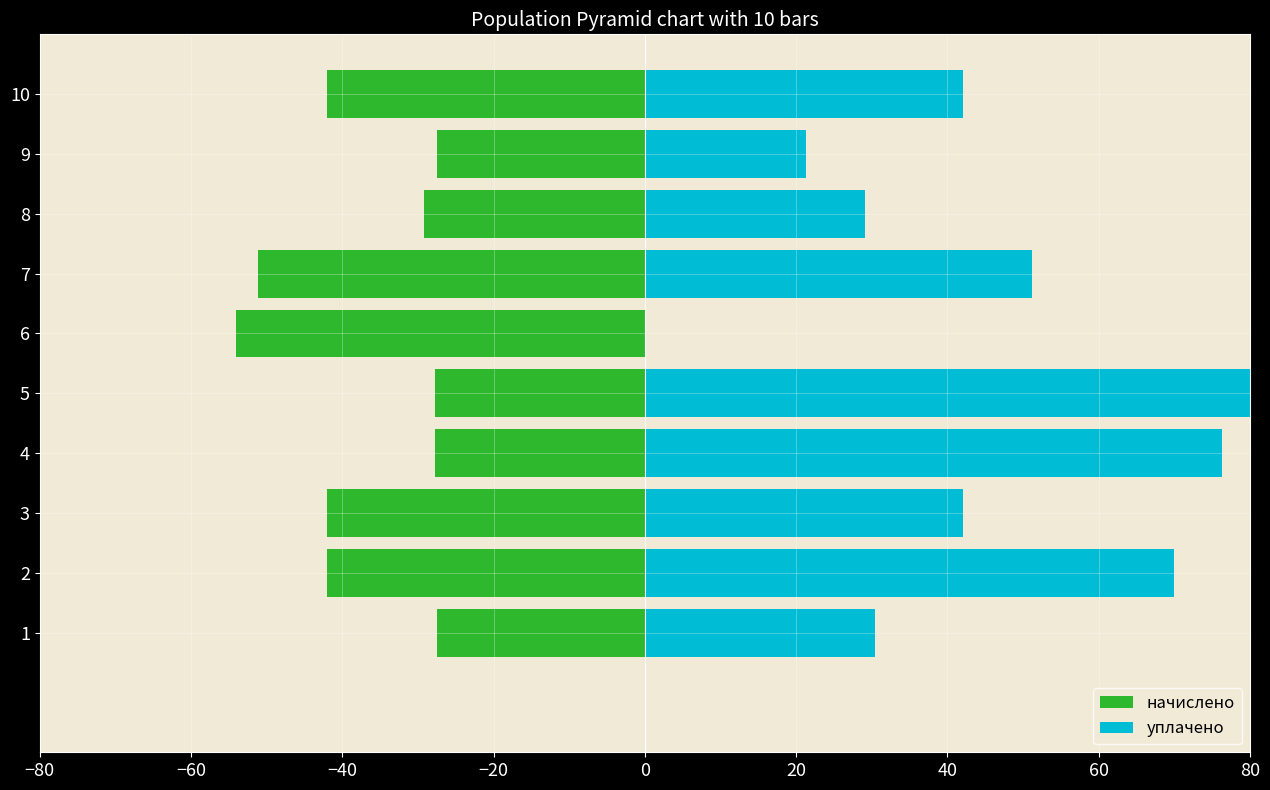

Which series has the largest total across all categories?

уплачено